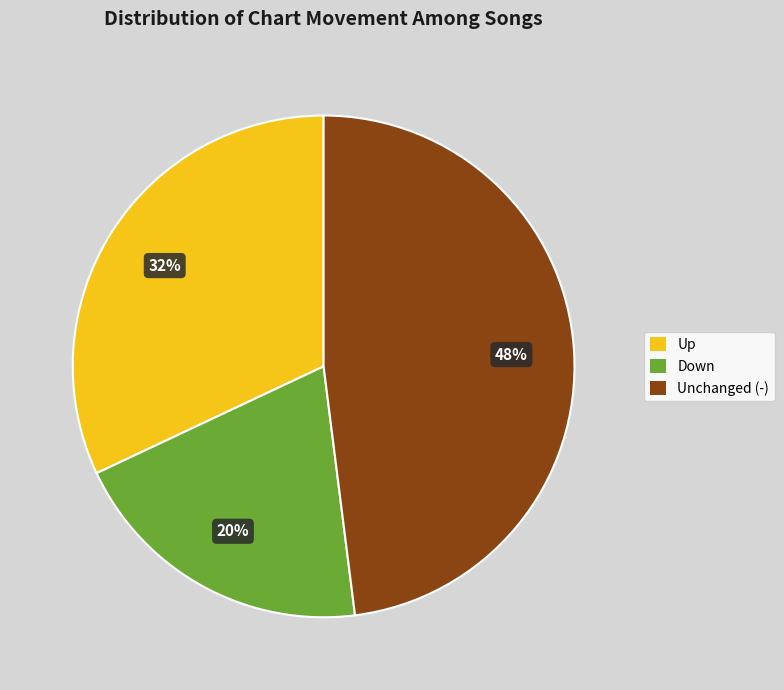

Is the sum of Up and Unchanged (-) greater than half?

Yes